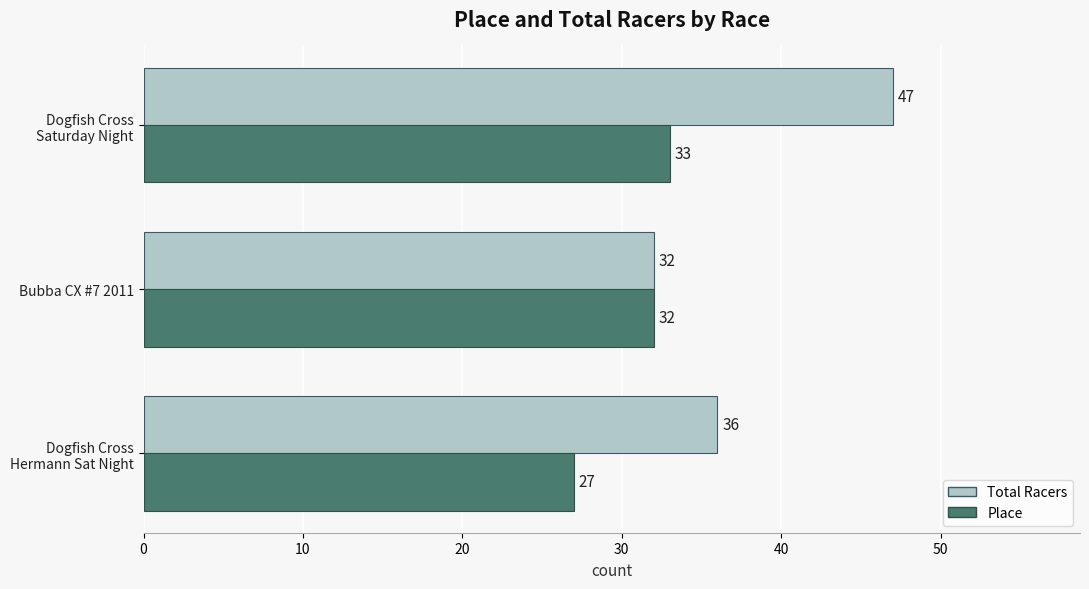

Which series has the largest total across all categories?

Total Racers